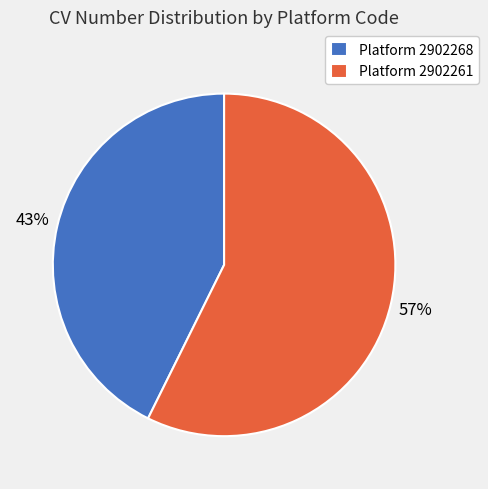

Between Platform 2902261 and Platform 2902268, which is larger?

Platform 2902261